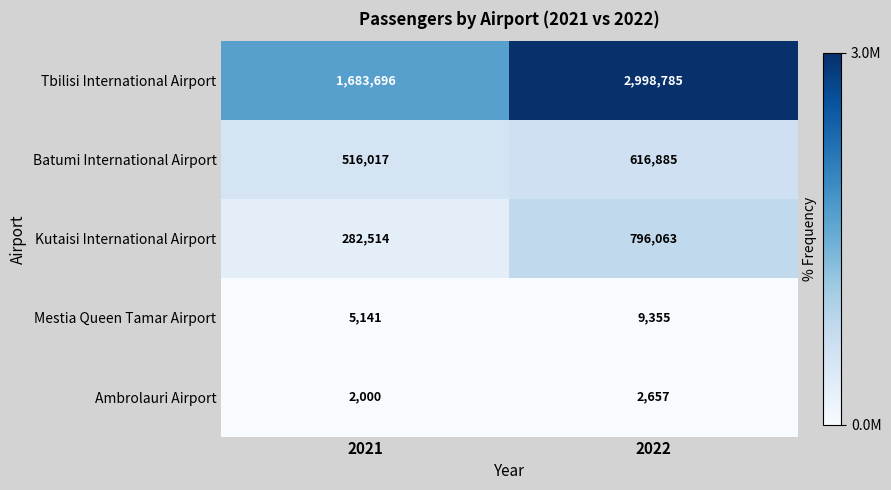

What is the total value across all series at 2022?

4423745